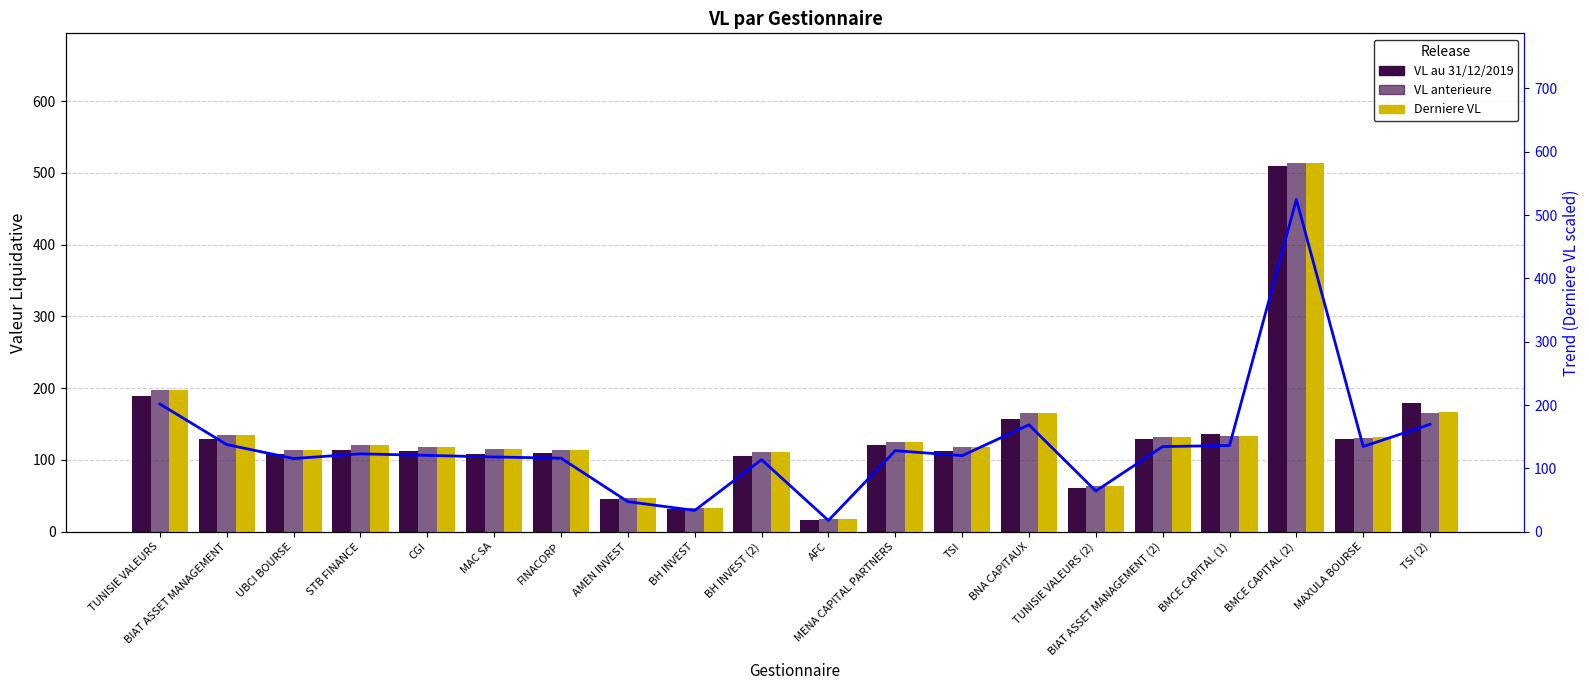

What is the lowest value of the Trend (Derniere VL) series?

17.8